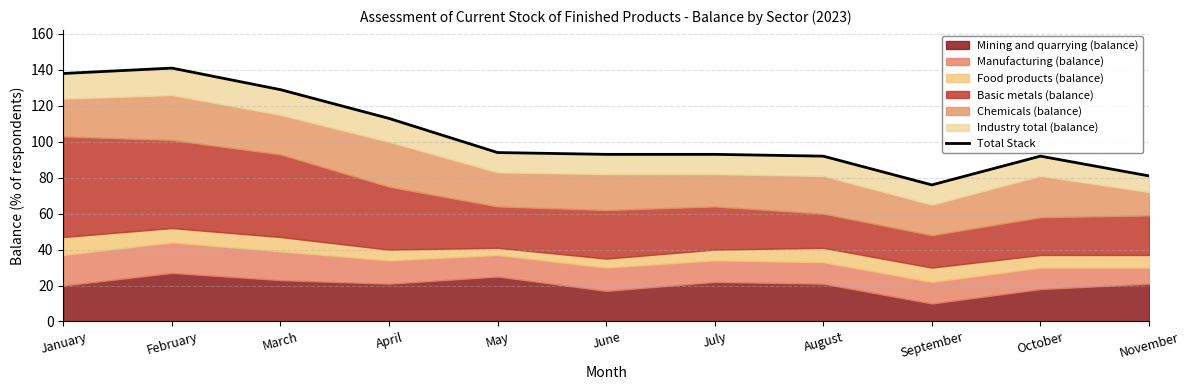

What is the value of the 10th point from the left?

92